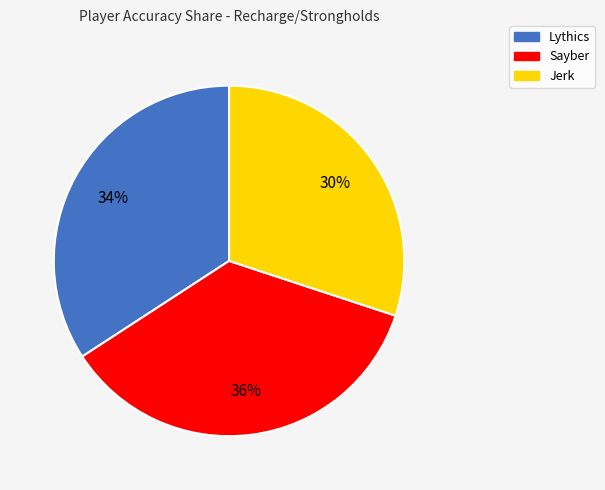

To the nearest percent, what is the combined percentage of Sayber and Lythics?

70%